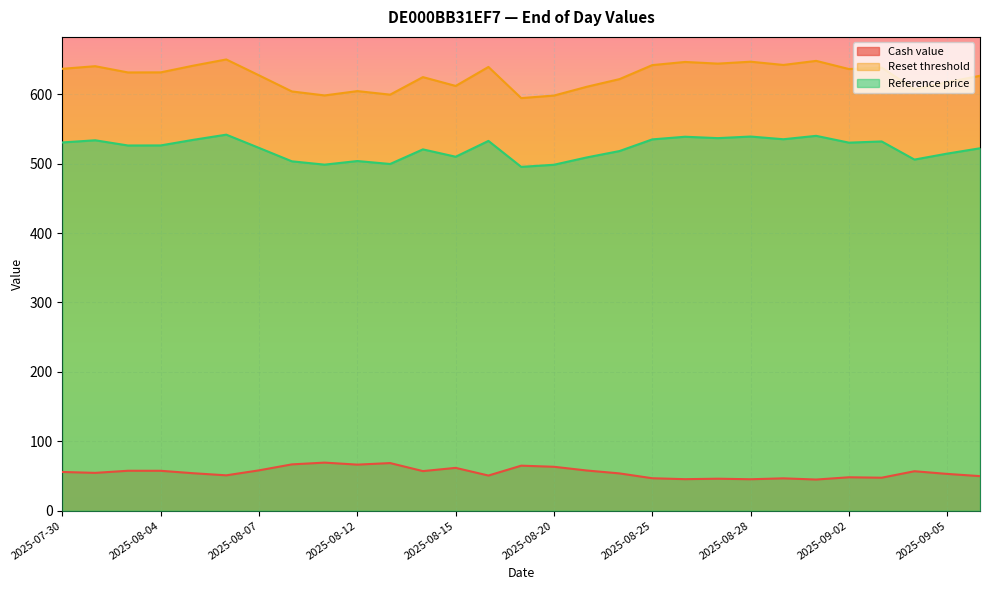

What is the difference between the second highest and second lowest values in the Reference price series?

41.7